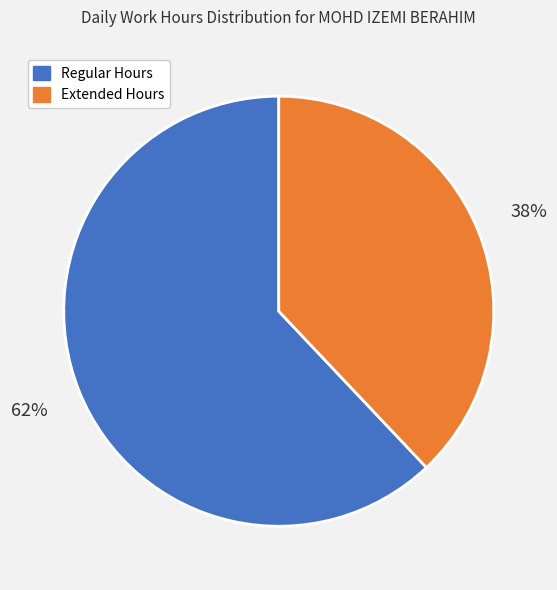

Is there any slice that represents more than half of the pie?

Yes